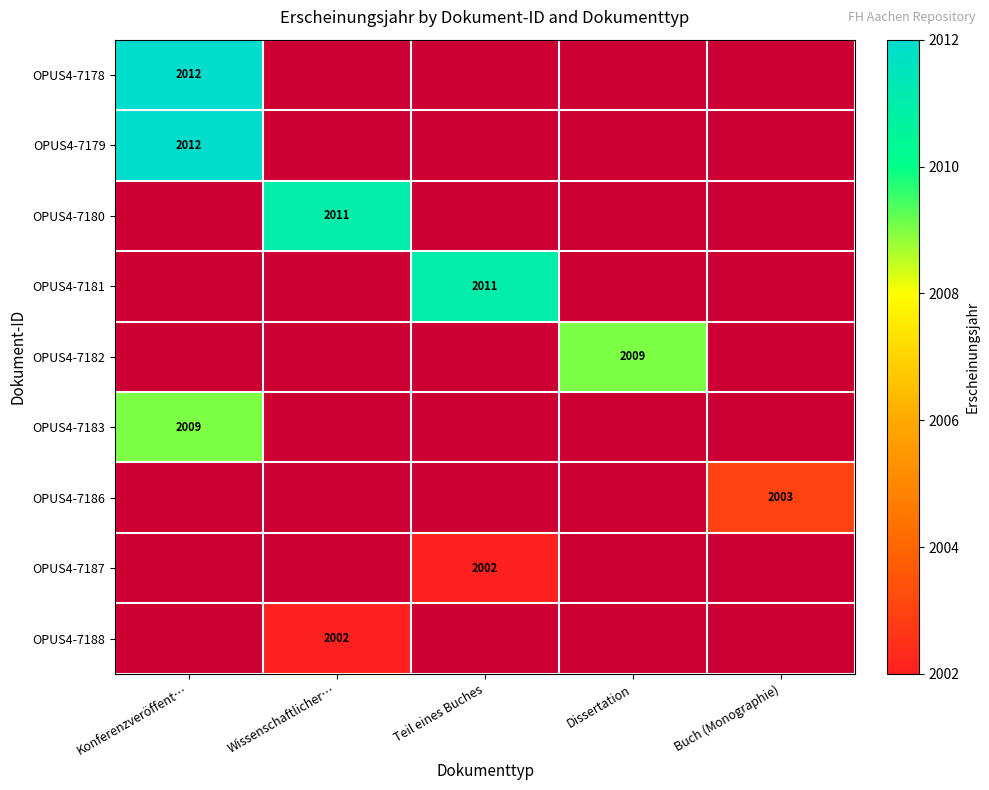

True or false: OPUS4-7181 has a value of 2964 at Teil eines Buches.

False